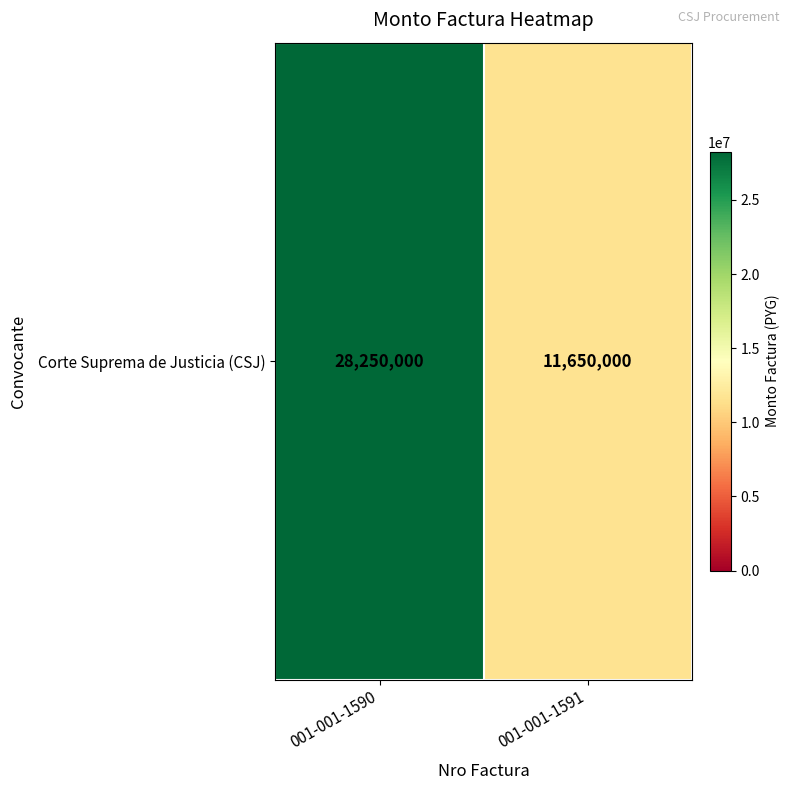

True or false: the data shows 44549101 at 001-001-1590.

False